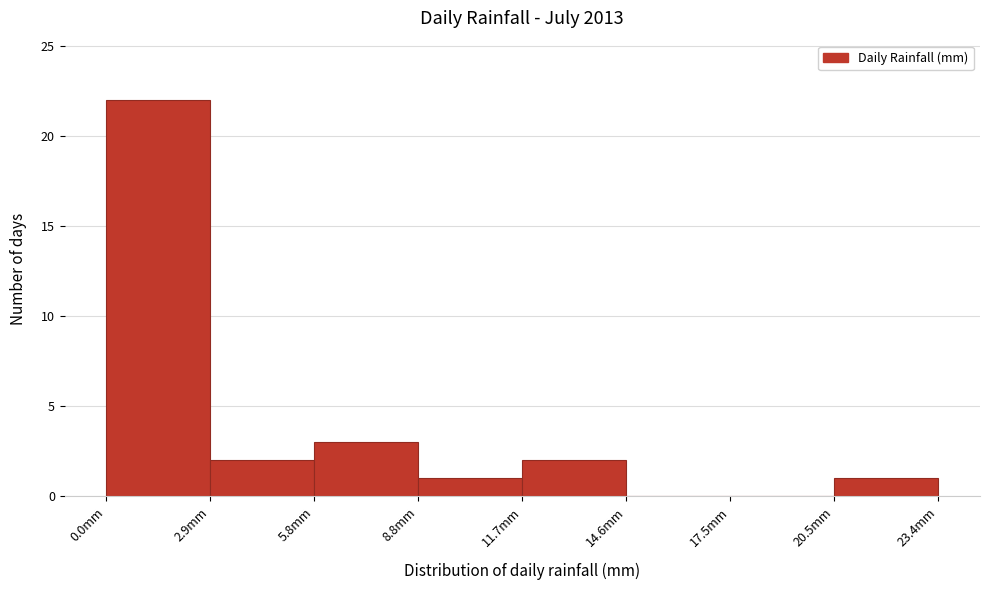

Reading left to right, list every bar in this chart as the range it spans on the x-axis followed by its height. Neither the bar edges nor the heights are printed on the chart, so give them approximately, as read against the axes.

0.0 to 3.0: 22
3.0 to 6.0: 2
6.0 to 9.0: 3
9.0 to 11.5: 1
11.5 to 14.5: 2
14.5 to 17.5: 0
17.5 to 20.5: 0
20.5 to 23.5: 1